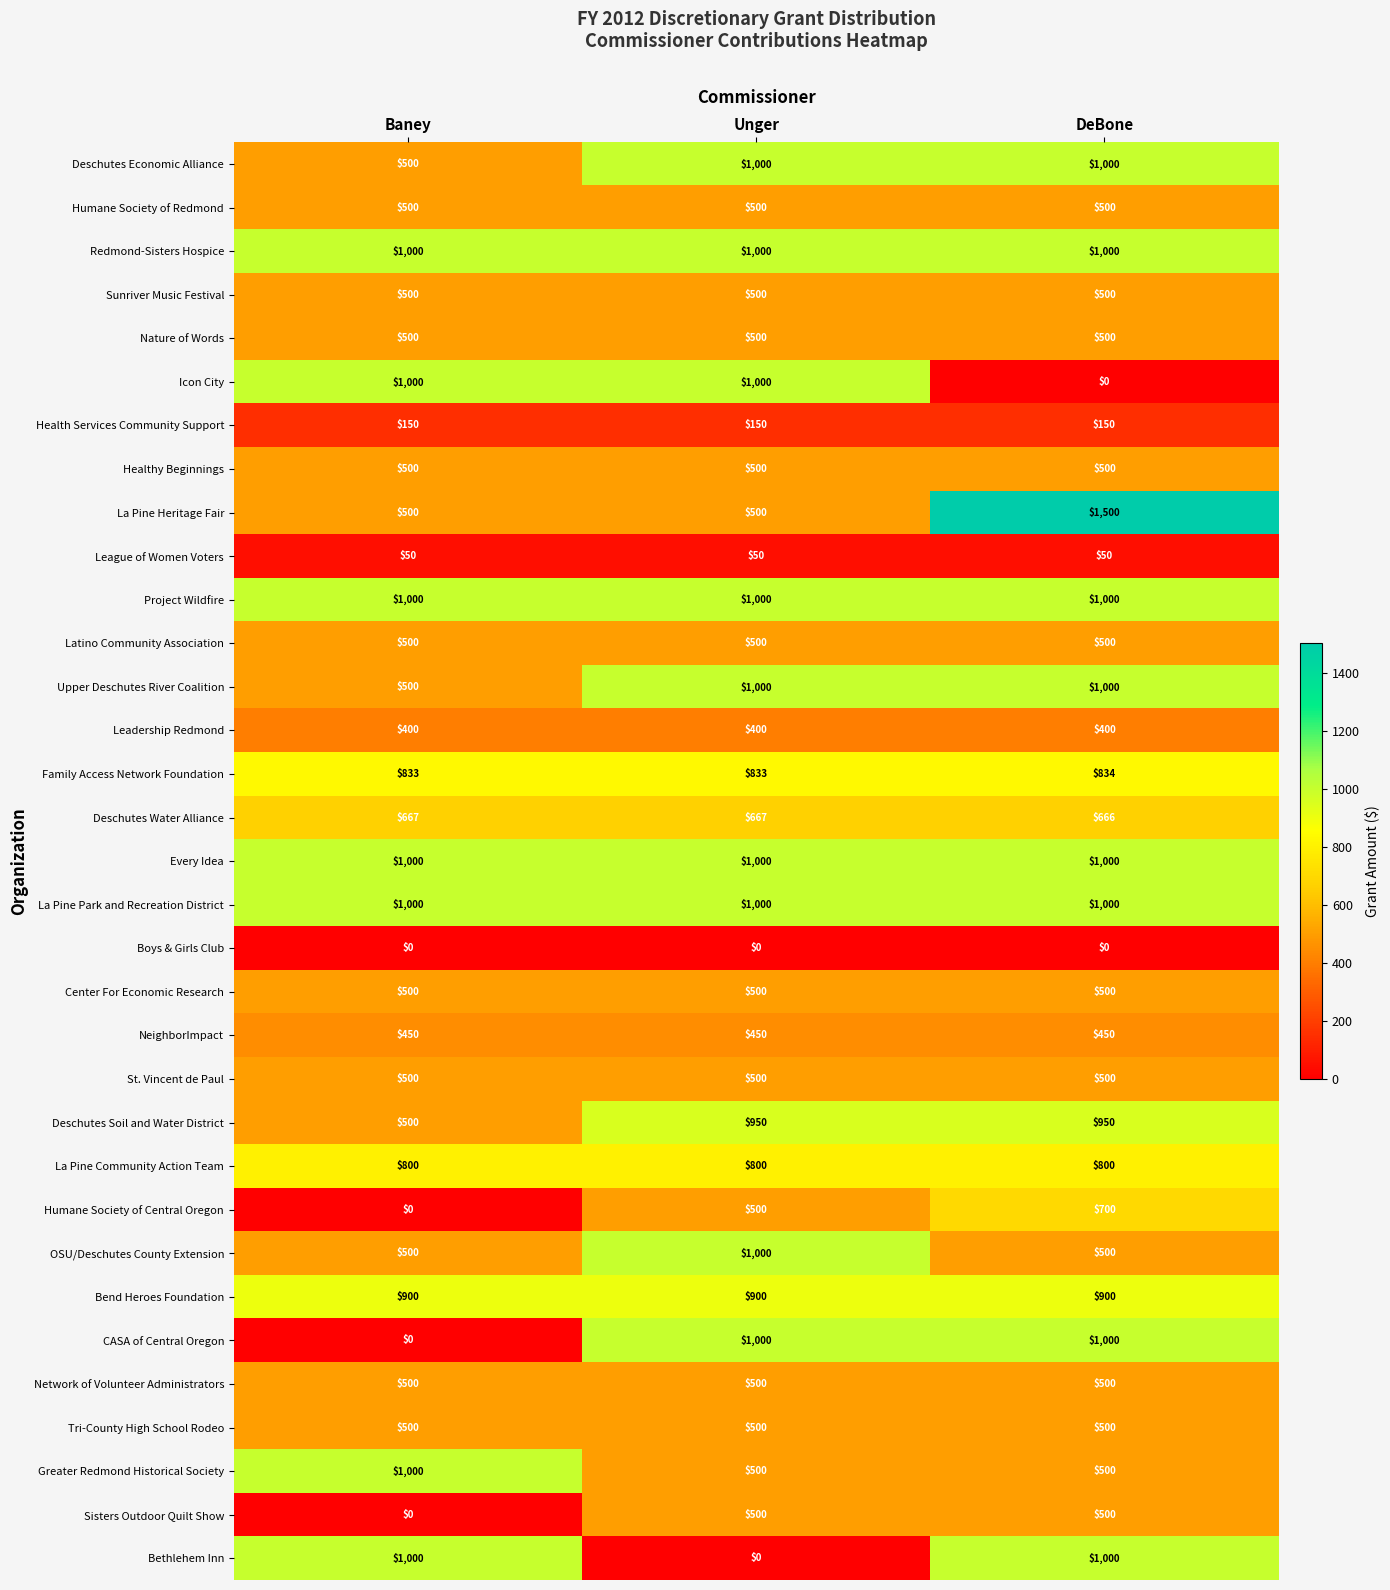

What is the total value across all series at Unger?

20700